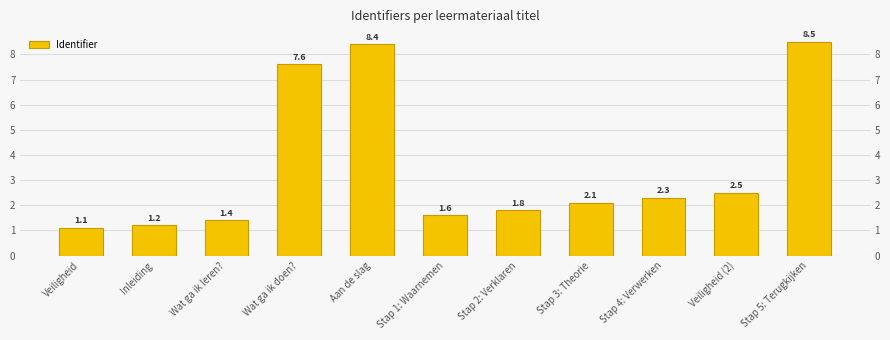

List the labels in order of value, smallest first.

Veiligheid, Inleiding, Wat ga ik leren?, Stap 1: Waarnemen, Stap 2: Verklaren, Stap 3: Theorie, Stap 4: Verwerken, Veiligheid (2), Wat ga ik doen?, Aan de slag, Stap 5: Terugkijken